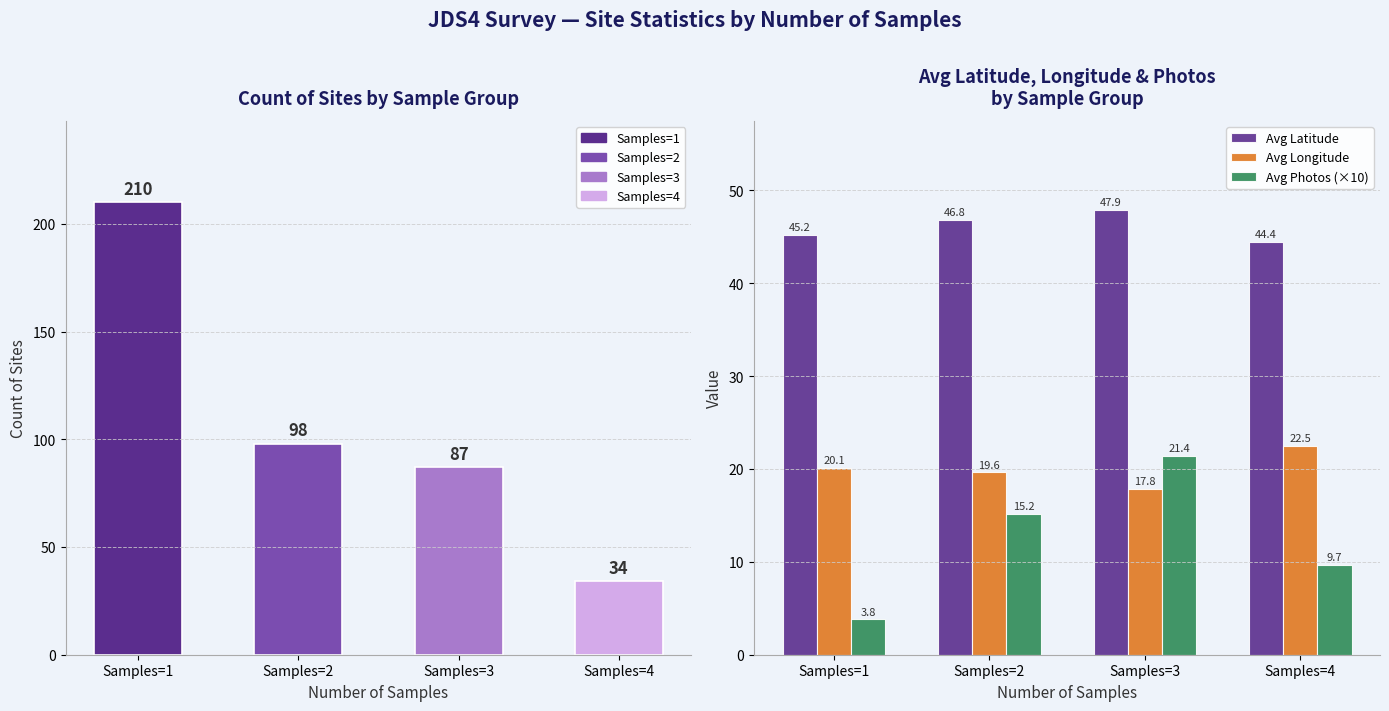

At Samples=4, list the series in order from largest to smallest.

Avg Latitude, Avg Longitude, Avg Photos (×10)